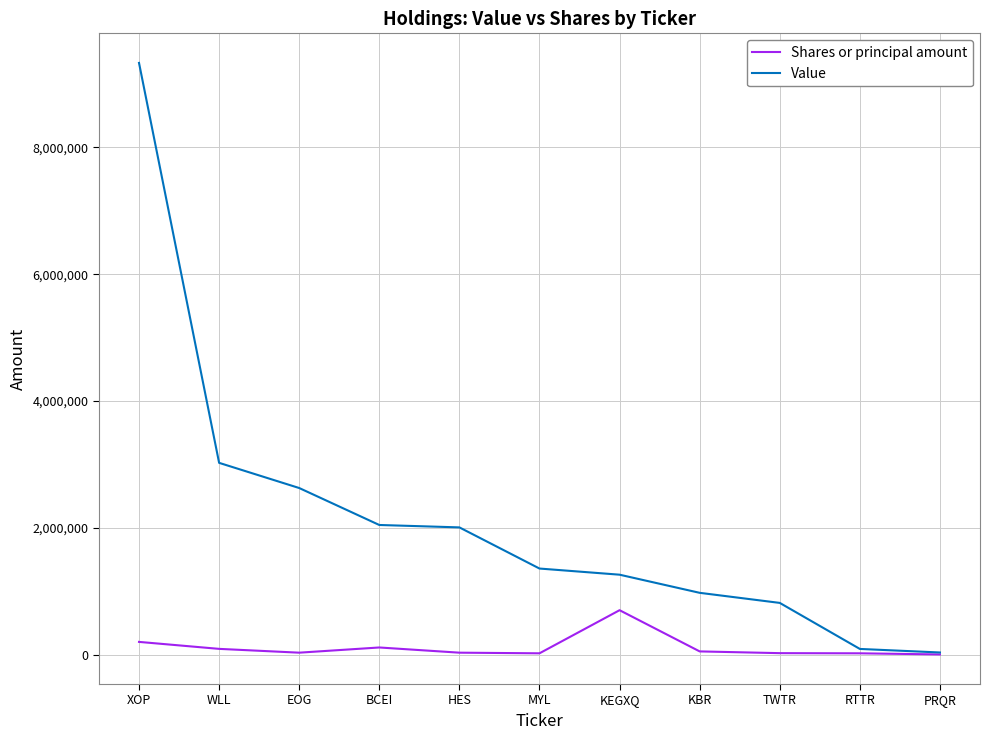

What are all the series names shown in the legend?

Shares or principal amount, Value